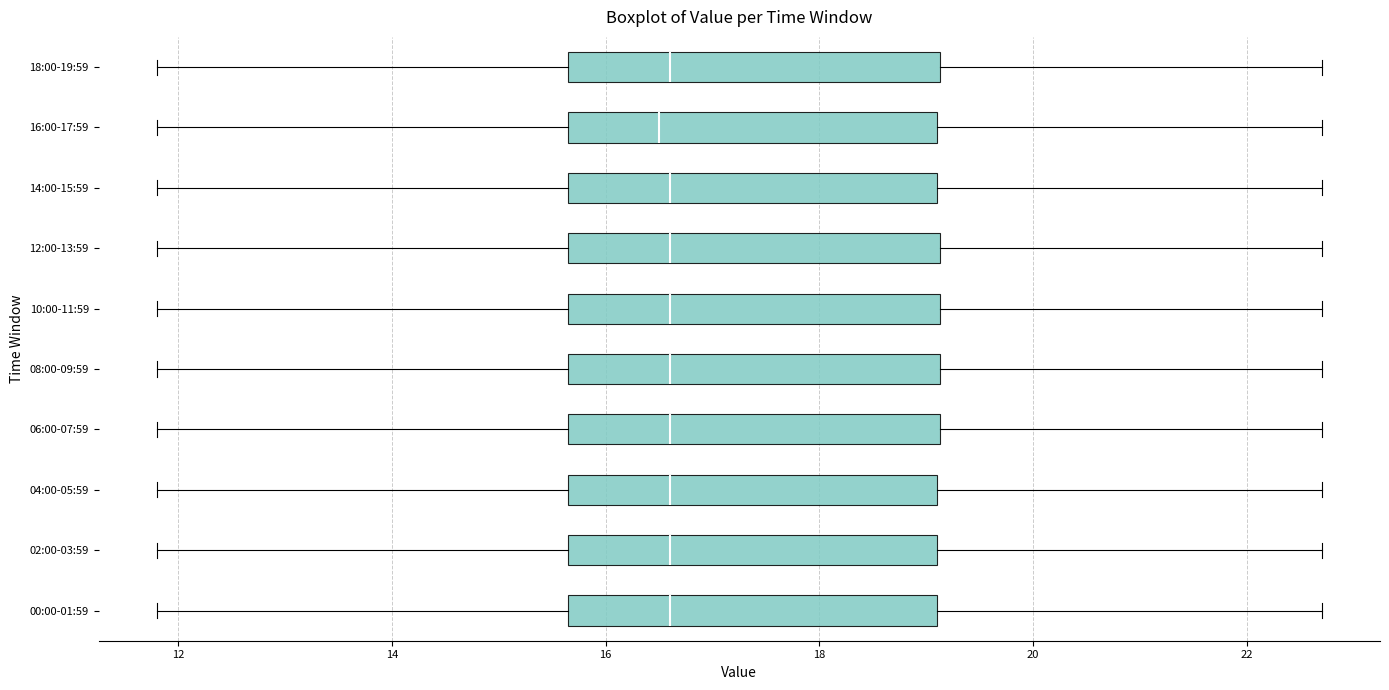

Reading bottom to top, transcribe this box plot: for each box, give where its median line is, the range the box spans, and where its two whiskers end, as read against the x-axis. The values are not printed on the chart, so give them approximately, as read against the axis.

00:00-01:59: median 16.6, box 15.6 to 19.2, whiskers 11.8 to 22.8
02:00-03:59: median 16.6, box 15.6 to 19.2, whiskers 11.8 to 22.8
04:00-05:59: median 16.6, box 15.6 to 19.2, whiskers 11.8 to 22.8
06:00-07:59: median 16.6, box 15.6 to 19.2, whiskers 11.8 to 22.8
08:00-09:59: median 16.6, box 15.6 to 19.2, whiskers 11.8 to 22.8
10:00-11:59: median 16.6, box 15.6 to 19.2, whiskers 11.8 to 22.8
12:00-13:59: median 16.6, box 15.6 to 19.2, whiskers 11.8 to 22.8
14:00-15:59: median 16.6, box 15.6 to 19.2, whiskers 11.8 to 22.8
16:00-17:59: median 16.6, box 15.6 to 19.2, whiskers 11.8 to 22.8
18:00-19:59: median 16.6, box 15.6 to 19.2, whiskers 11.8 to 22.8